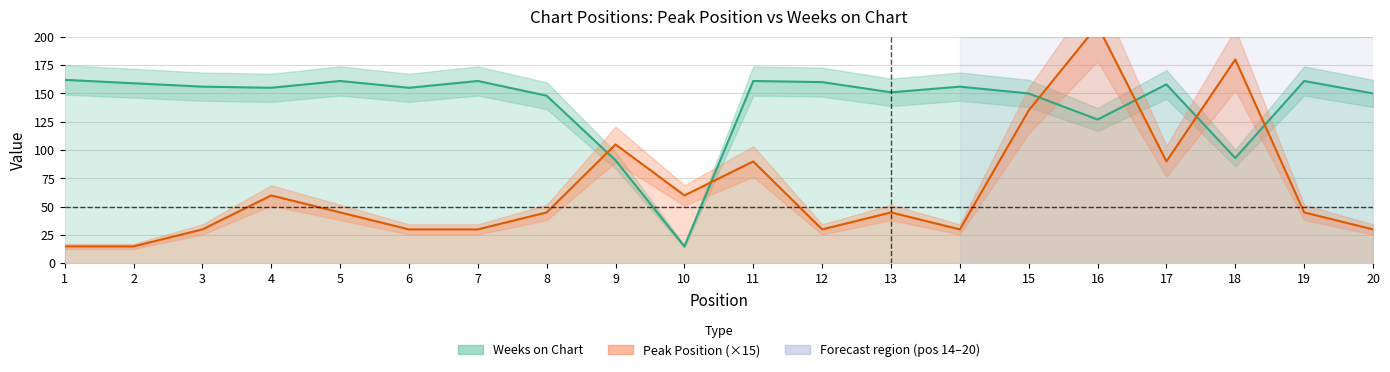

Where is Weeks on Chart nearest to the value 88?

9